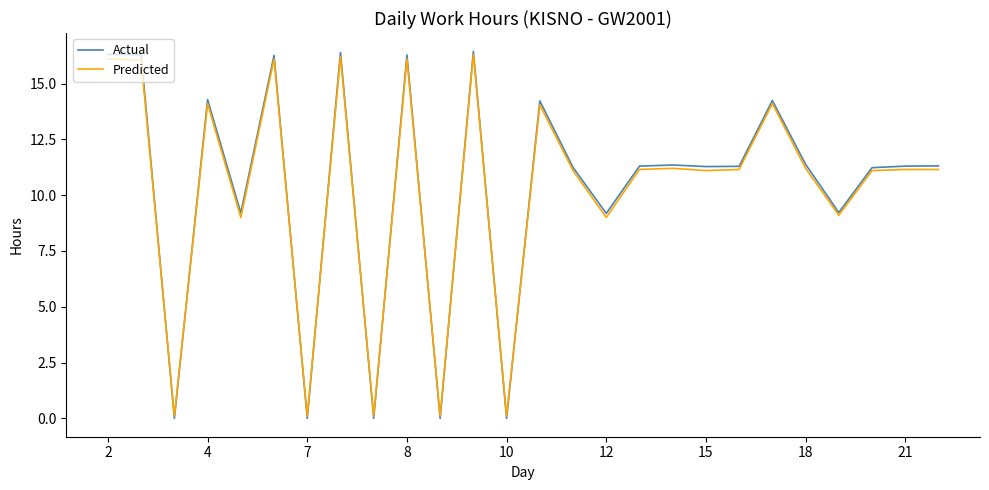

At how many categories does at least one series exceed 0?

26